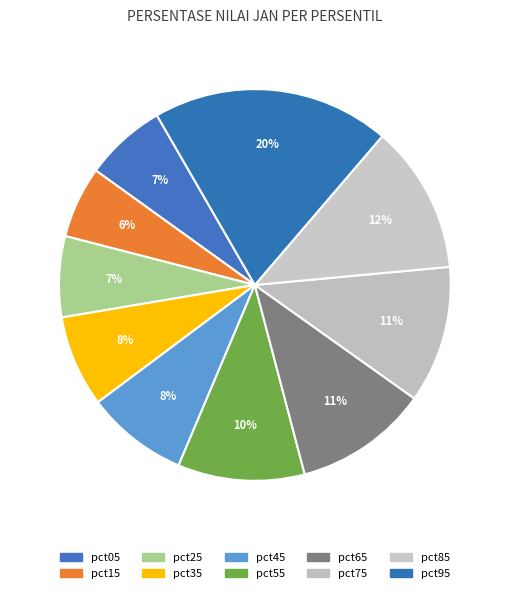

To the nearest percent, what portion does pct95 represent?

20%